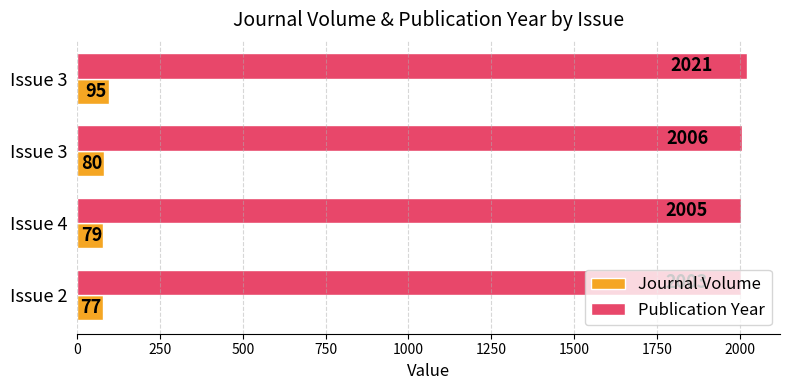

How many categories are shown in the chart?

4